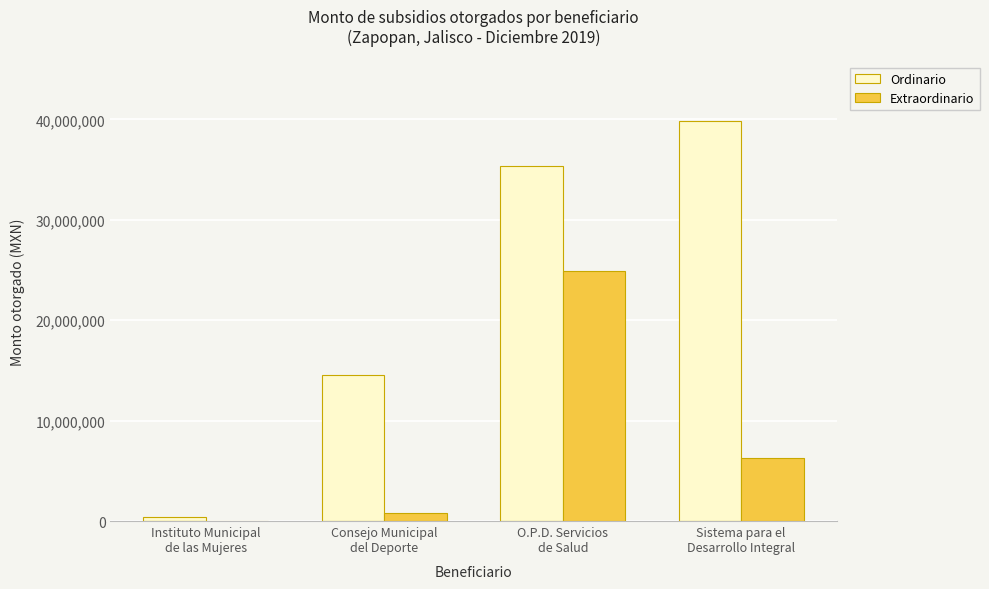

Is the value of Ordinario at Sistema para el
Desarrollo Integral greater than the value of Extraordinario at Instituto Municipal
de las Mujeres?

Yes